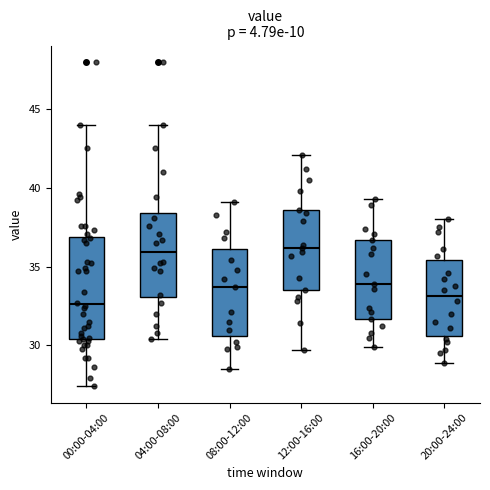

Where does the median line of the box for 08:00-12:00 sit on the y-axis? The values are not printed on the chart, so give them approximately, as read against the axis.

33.5